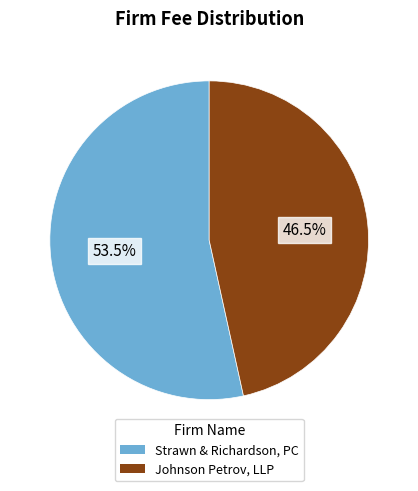

What is the majority slice?

Strawn & Richardson, PC